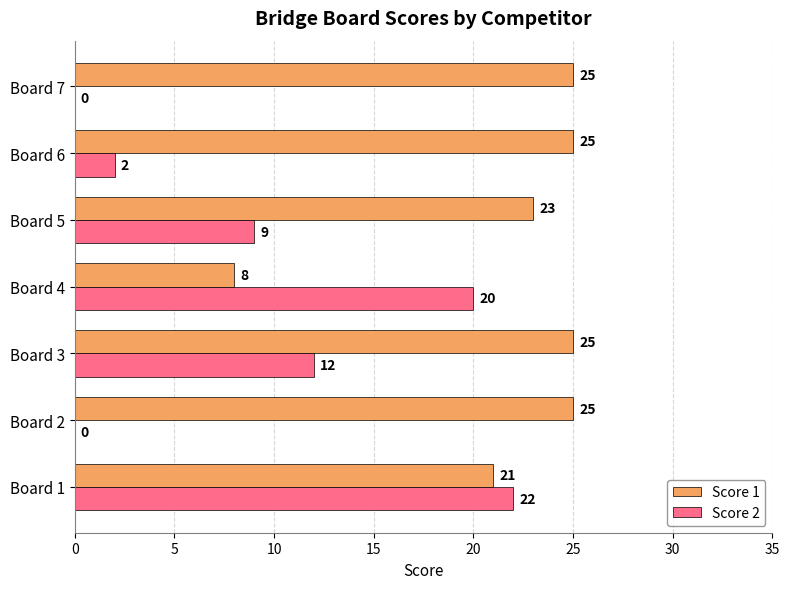

What is the sum of all Score 2 values?

65